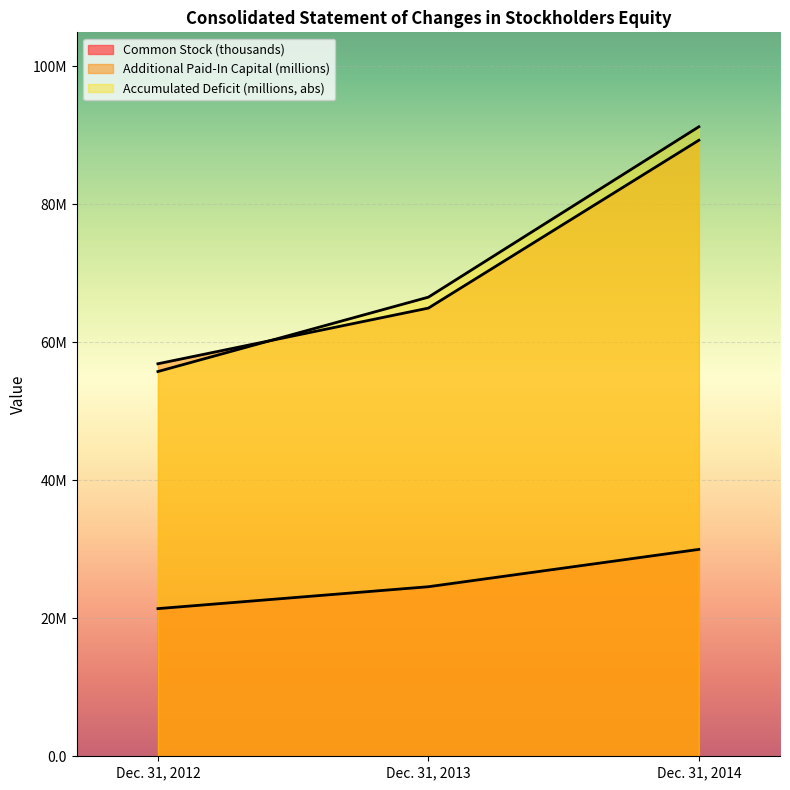

At which label does Additional Paid-In Capital reach its minimum?

Dec. 31, 2012